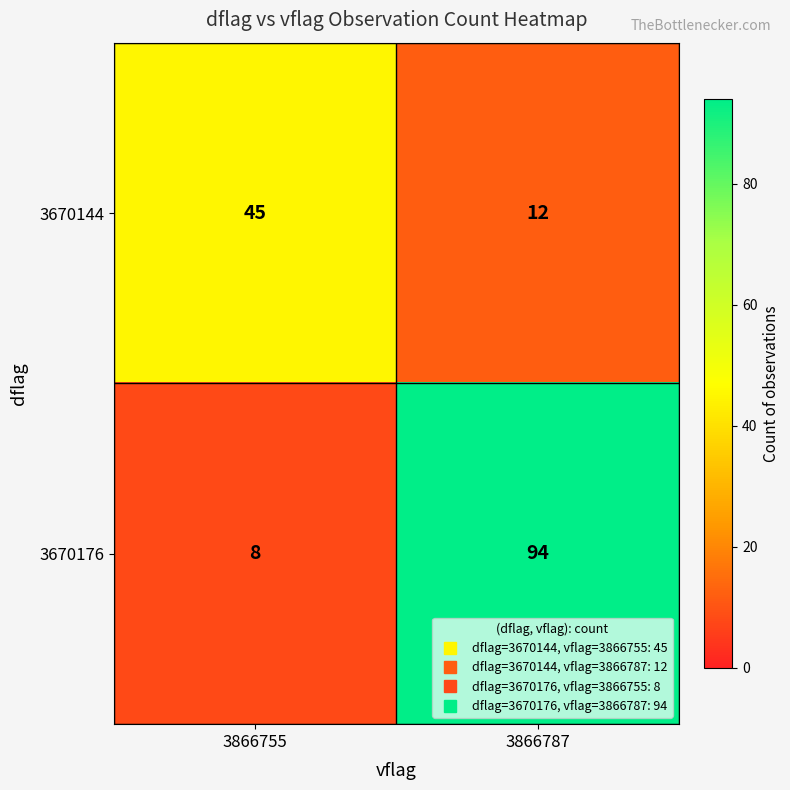

True or false: 3670144 has a value of 13 at 3866755.

False